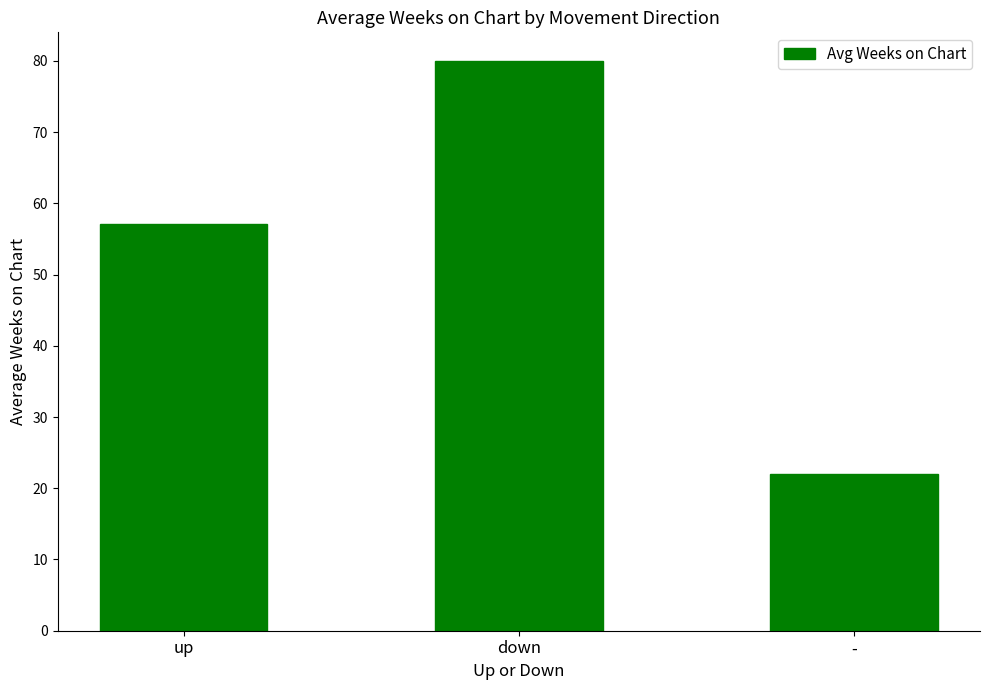

What is the average value?

53.0